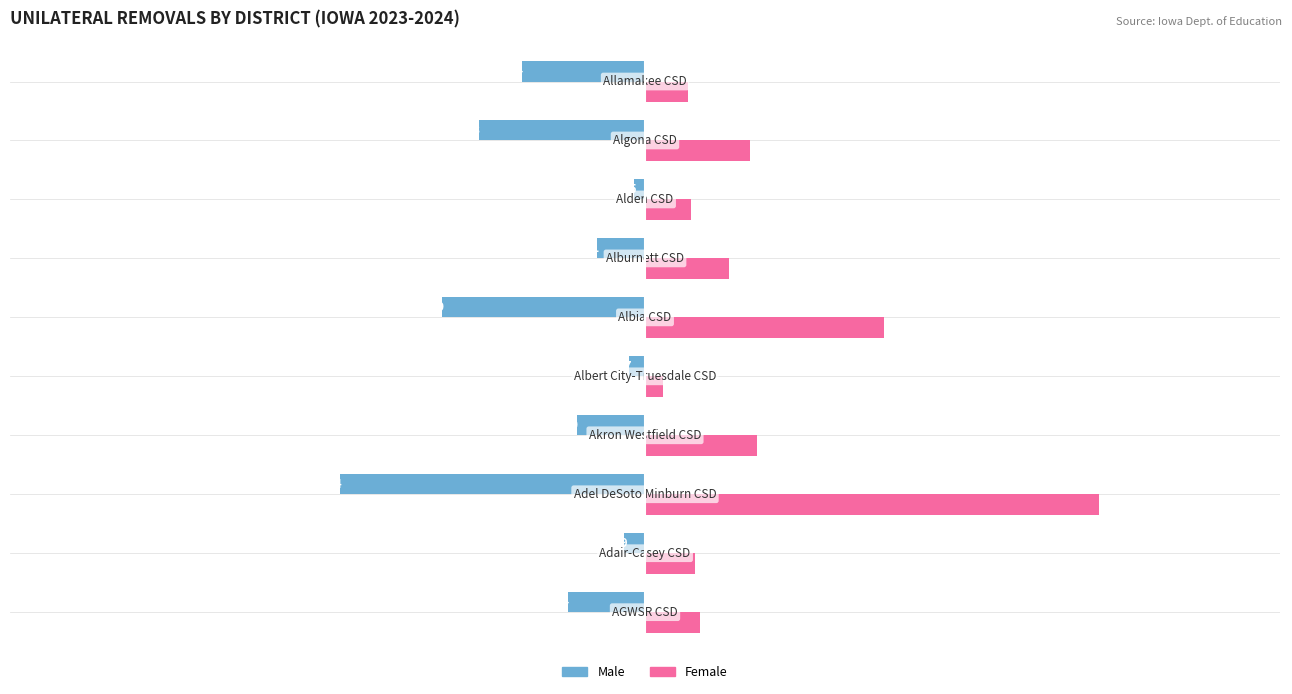

What is the difference between the maximum and minimum values in the Female series?

191